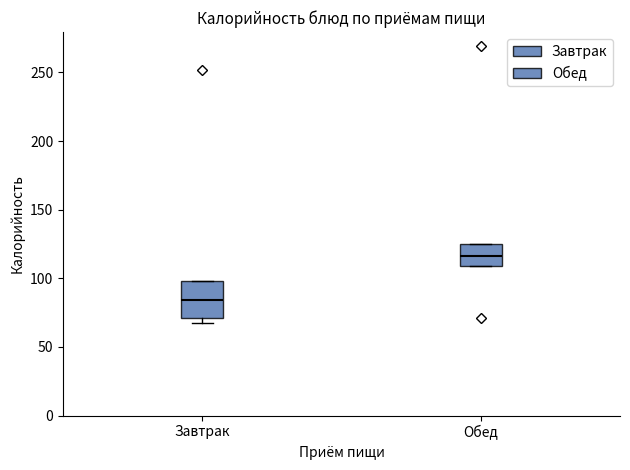

Where is the upper edge of the box for Обед on the y-axis? The values are not printed on the chart, so give them approximately, as read against the axis.

125